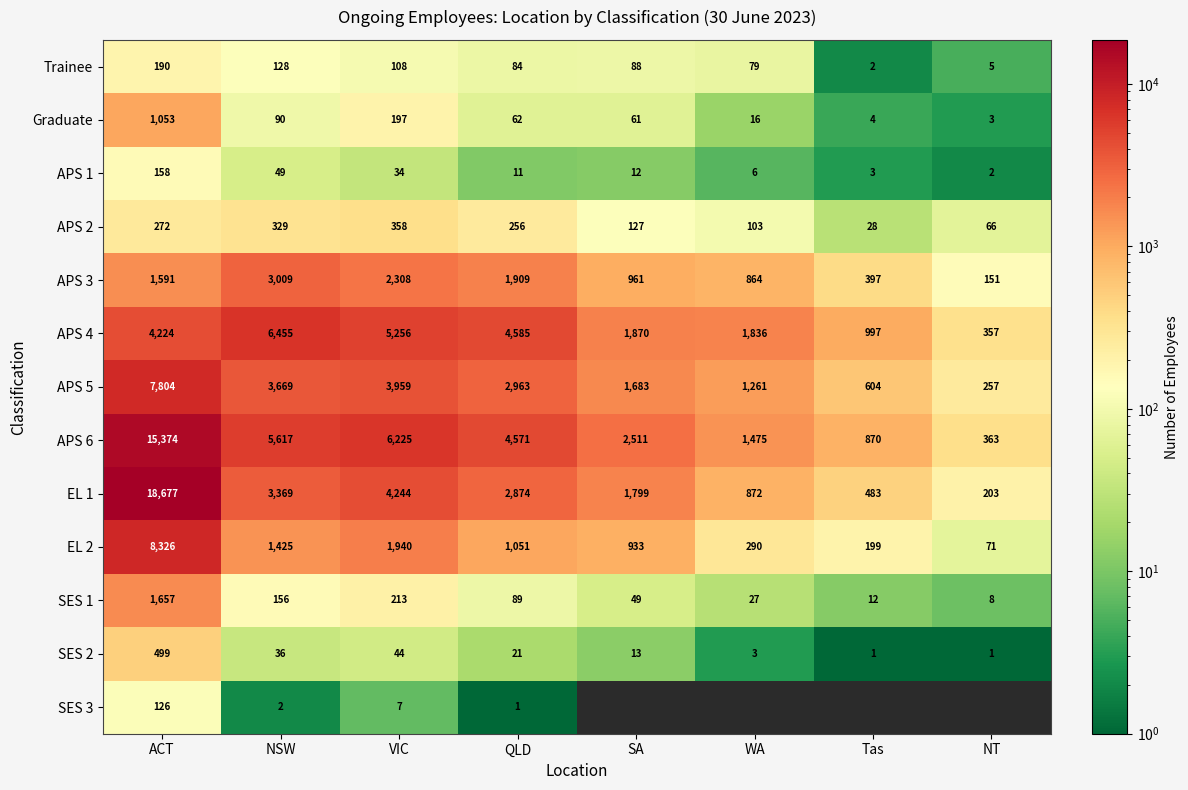

Rank the series at NSW from lowest to highest value.

SES 3, SES 2, APS 1, Graduate, Trainee, SES 1, APS 2, EL 2, APS 3, EL 1, APS 5, APS 6, APS 4